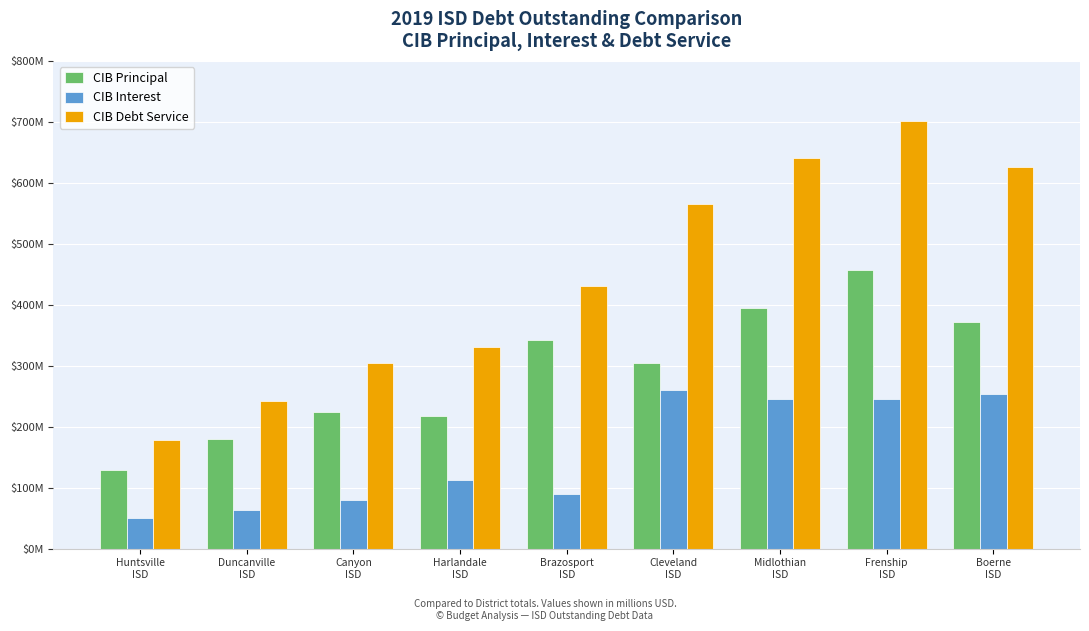

Is it true that CIB Interest equals 377676603.5 at Cleveland
ISD?

False